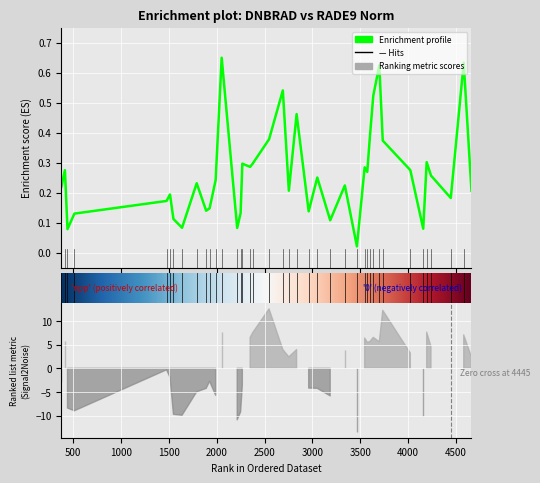

True or false: the data shows 0.1 at 1000.

True